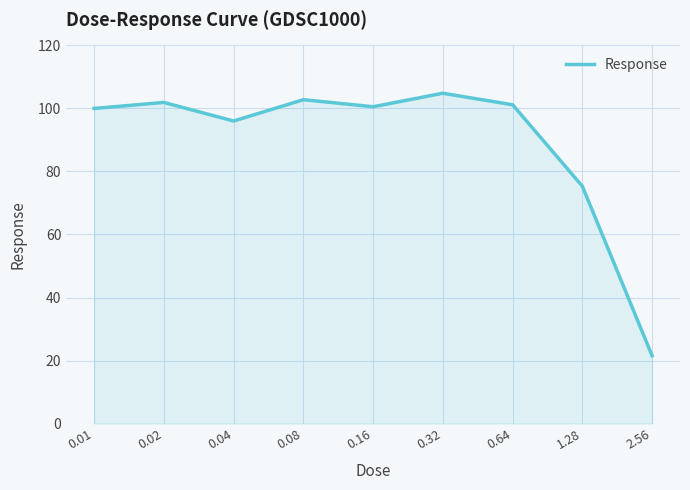

What is the smallest value displayed?

21.5